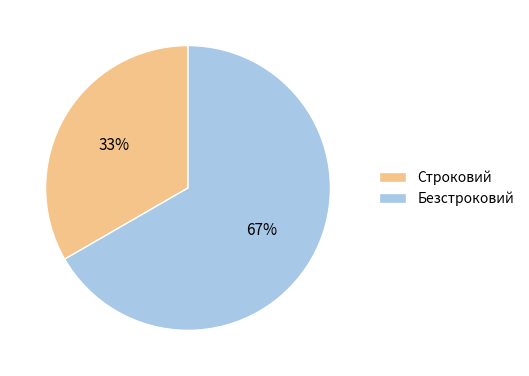

To the nearest percent, what is the combined percentage of Безстроковий and Строковий?

100%